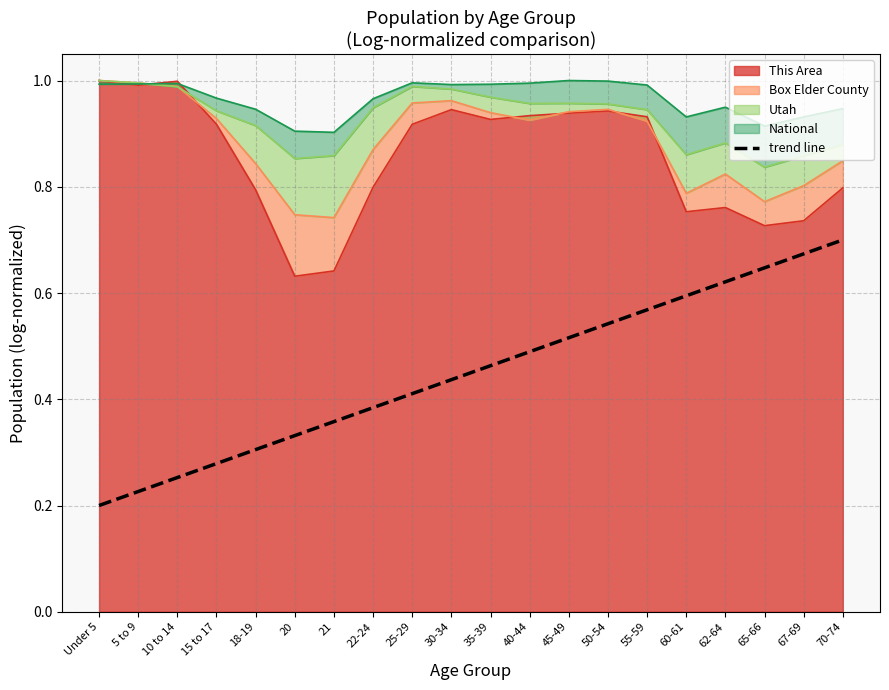

What is the smallest value displayed?

0.2